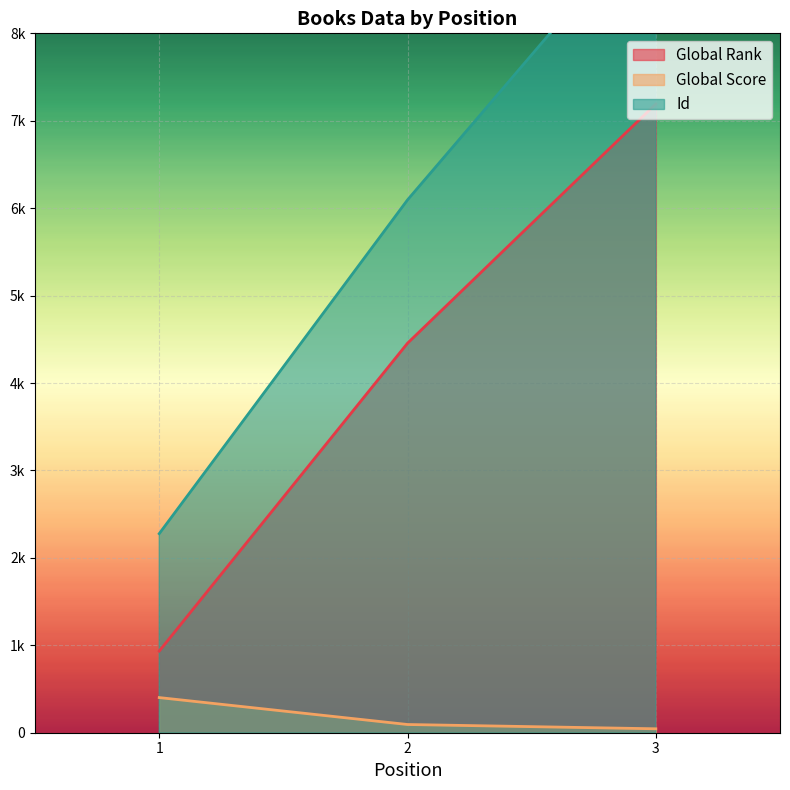

Where does the Global Rank series first go above 4456?

3